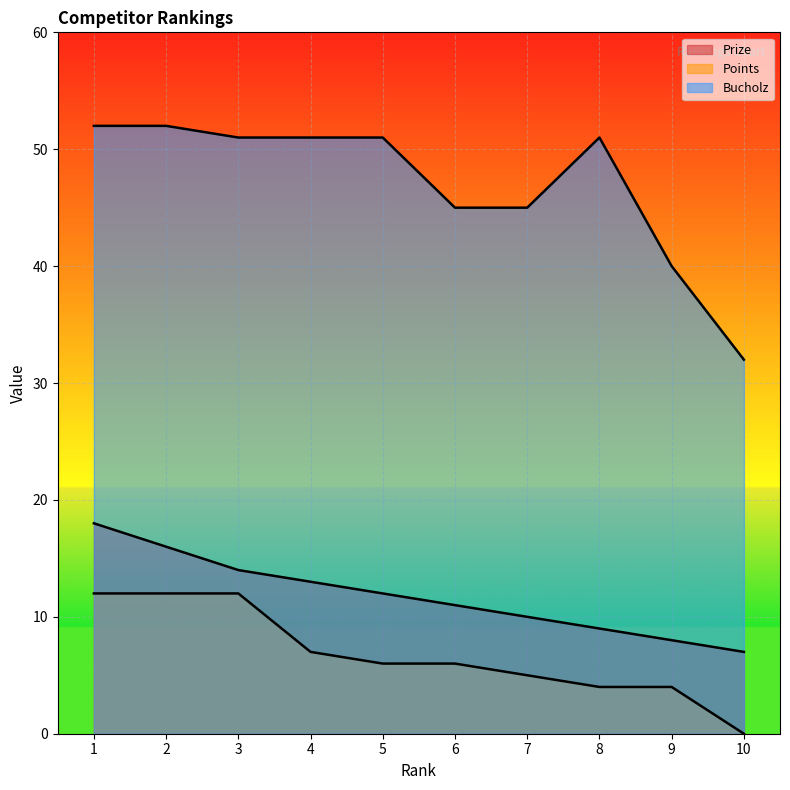

Is the value of Prize at 10 greater than the value of Points at 6?

Yes